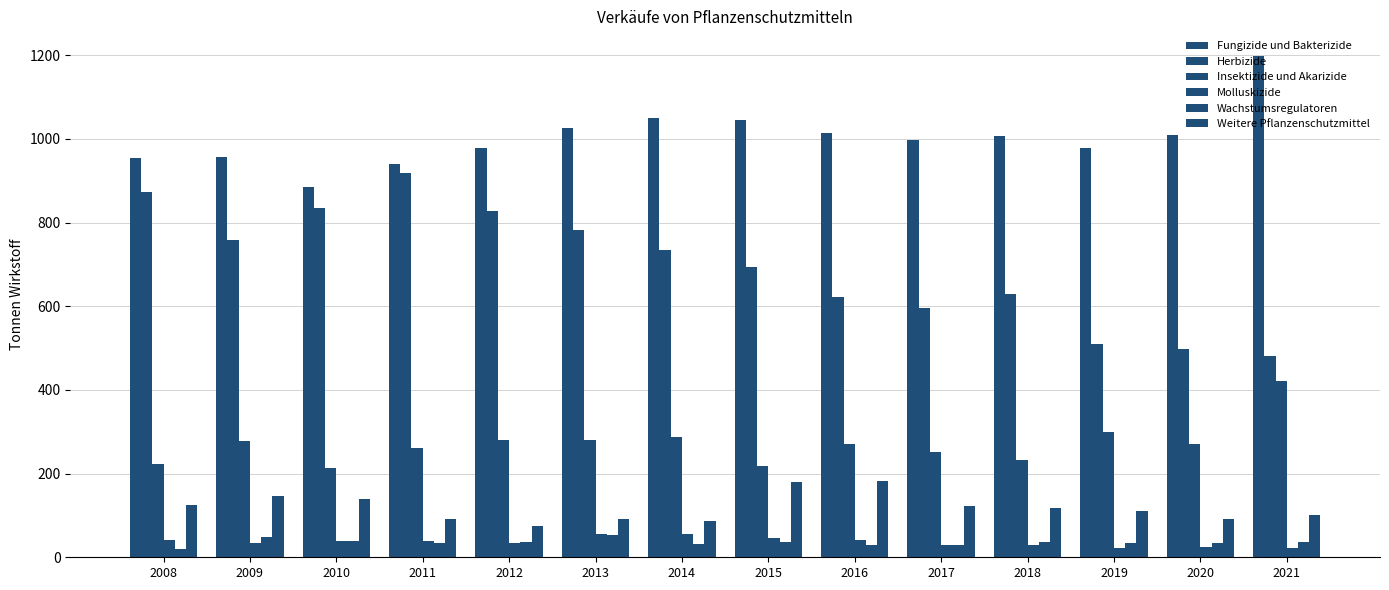

Where is Fungizide und Bakterizide nearest to the value 1040?

2015